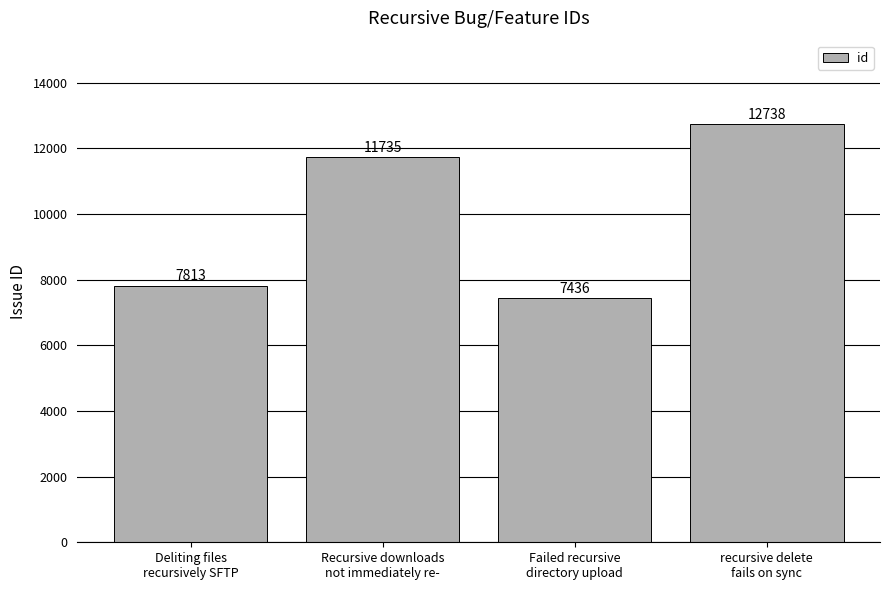

What is the difference between the second highest and second lowest values?

3922